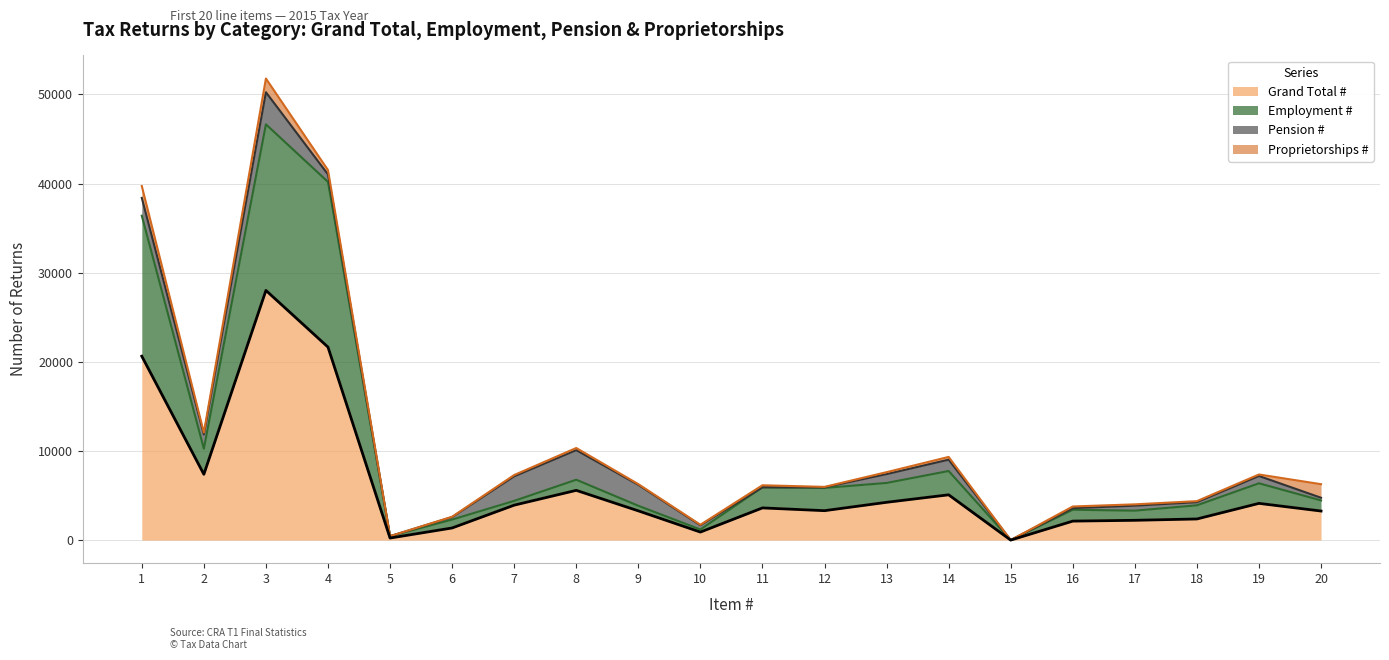

The value of Grand Total # at 14 is 8024. True or false?

False